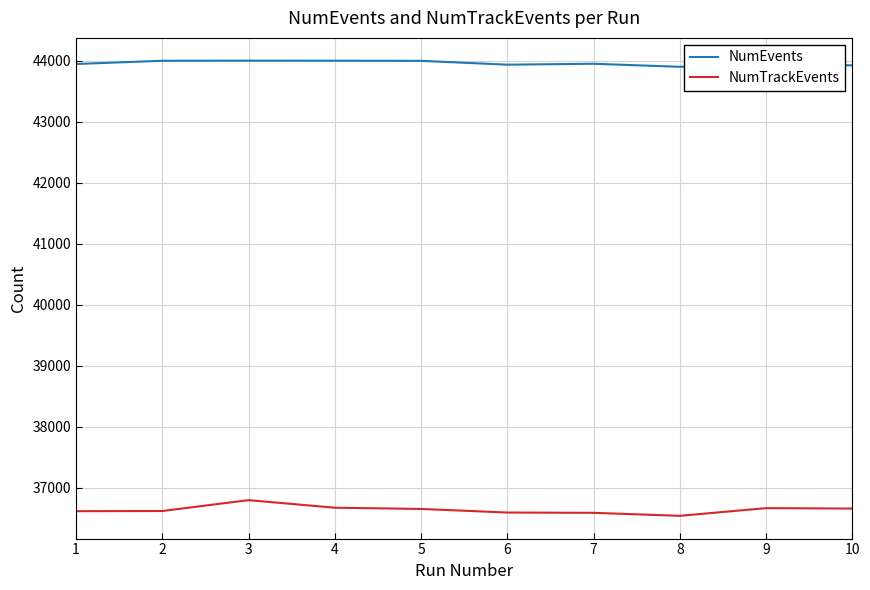

Rank the series by their average value, from highest to lowest.

NumEvents, NumTrackEvents